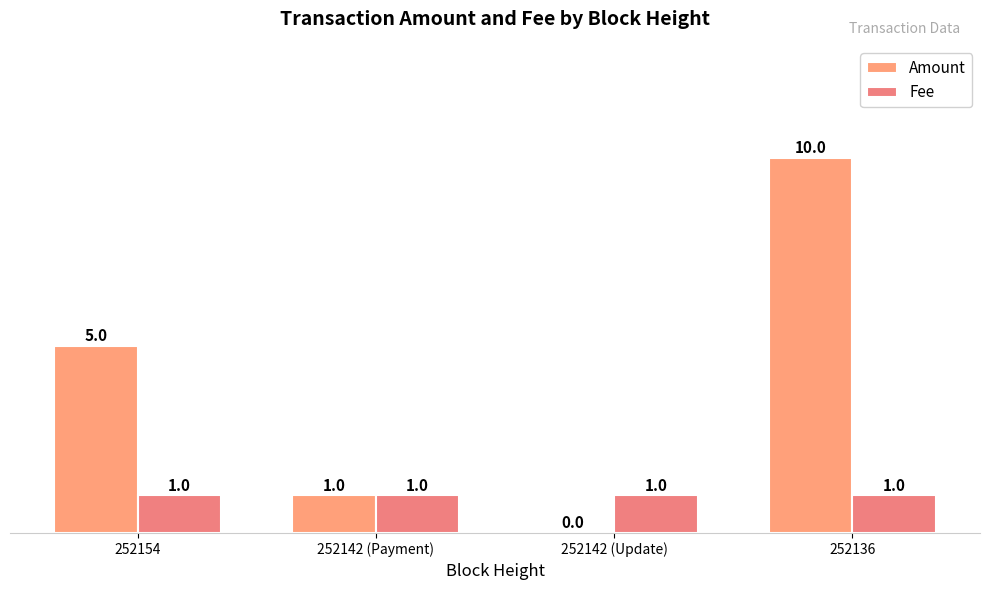

Between 252136 and 252154, which is larger?

252136